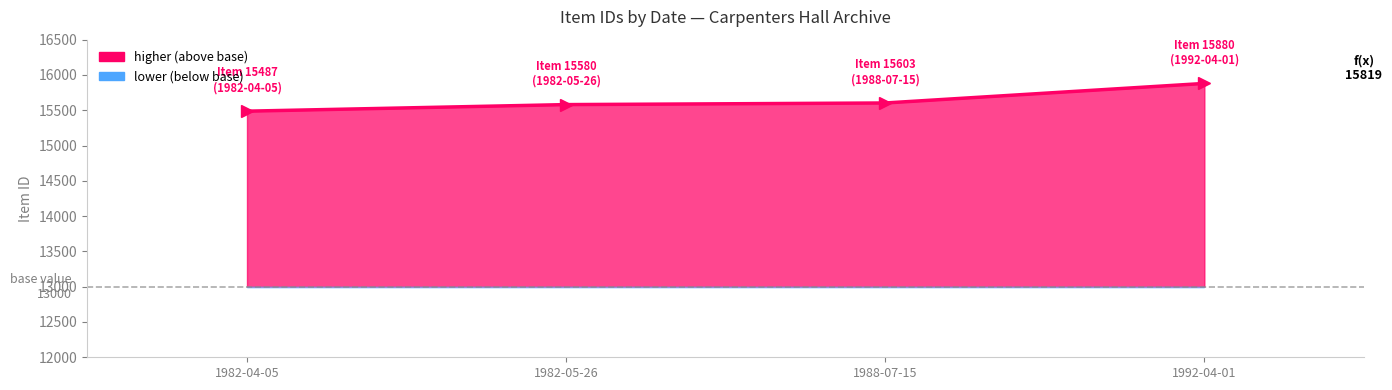

List the labels in order of value, largest first.

1992-04-01, 1988-07-15, 1982-05-26, 1982-04-05